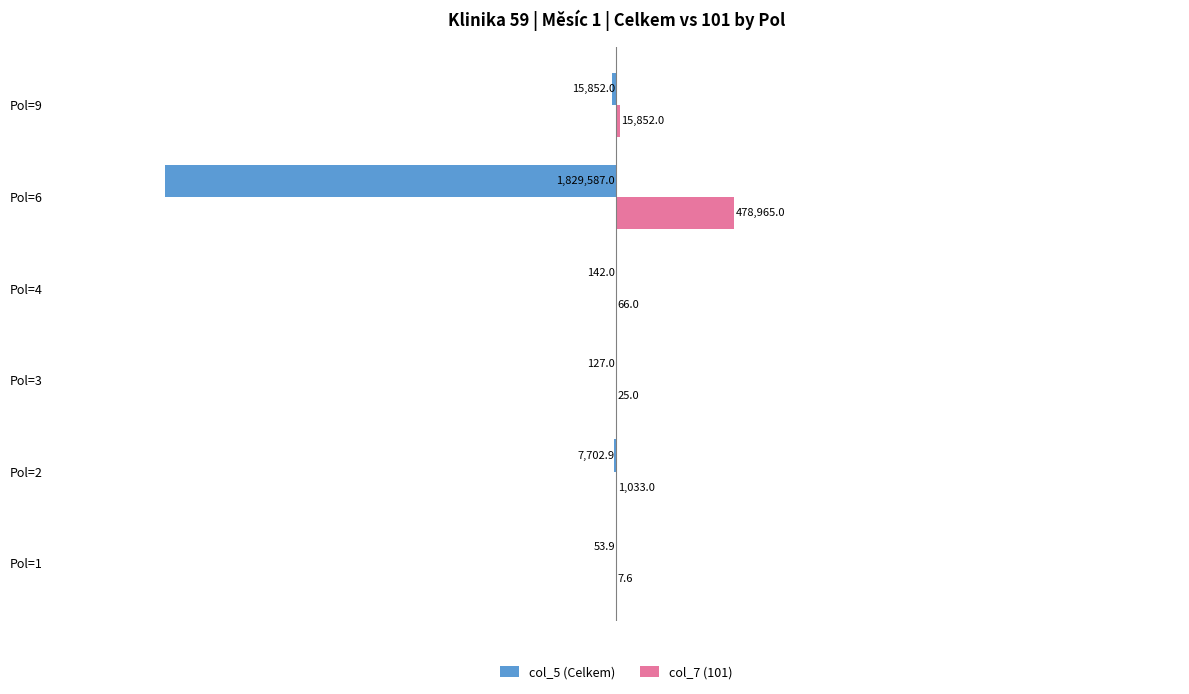

What is the difference between the maximum and minimum values in the col_5 (Celkem) series?

1829533.1